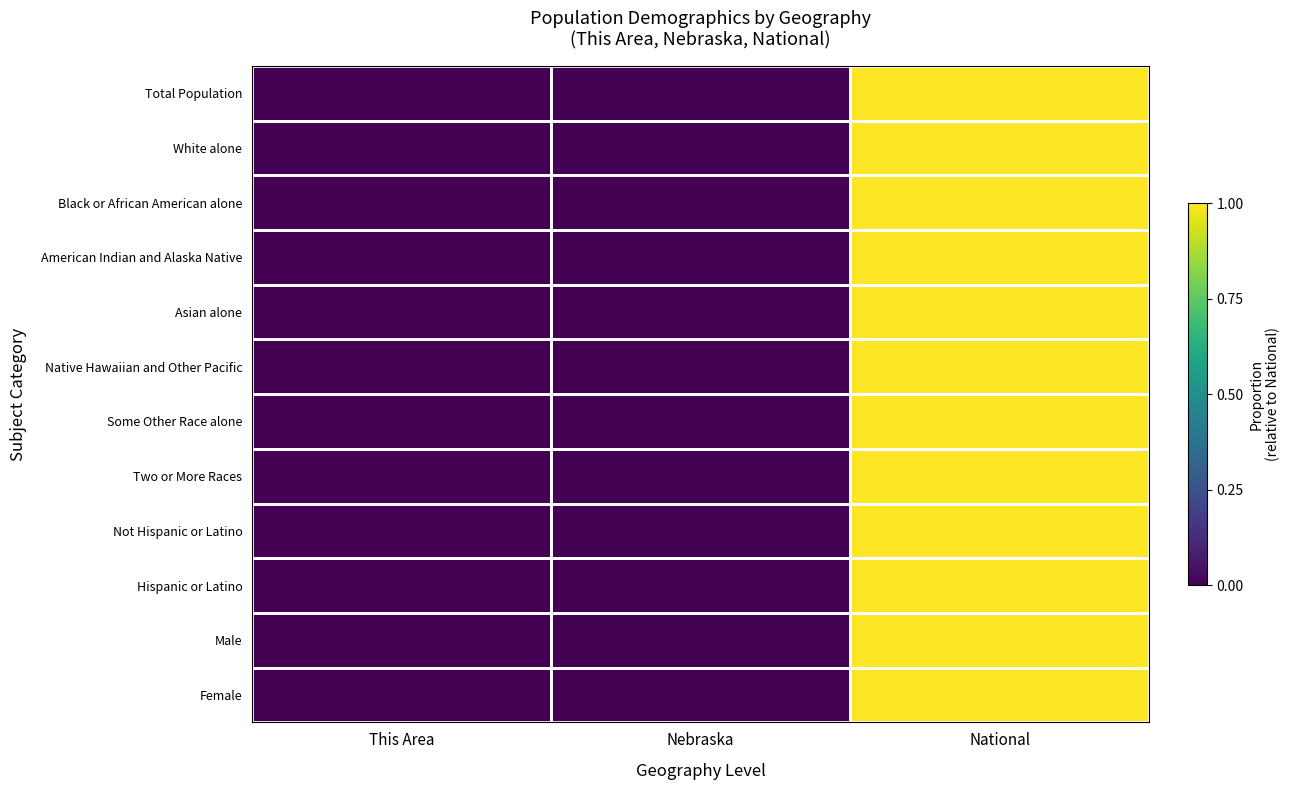

Reading right to left, extract all data points from this chart.

Total Population: National=1.0	Nebraska=0.0	This Area=0.0
White alone: National=1.0	Nebraska=0.0	This Area=0.0
Black or African American alone: National=1.0	Nebraska=0.0	This Area=0.0
American Indian and Alaska Native: National=1.0	Nebraska=0.0	This Area=0.0
Asian alone: National=1.0	Nebraska=0.0	This Area=0.0
Native Hawaiian and Other Pacific: National=1.0	Nebraska=0.0	This Area=0.0
Some Other Race alone: National=1.0	Nebraska=0.0	This Area=0.0
Two or More Races: National=1.0	Nebraska=0.0	This Area=0.0
Not Hispanic or Latino: National=1.0	Nebraska=0.0	This Area=0.0
Hispanic or Latino: National=1.0	Nebraska=0.0	This Area=0.0
Male: National=1.0	Nebraska=0.0	This Area=0.0
Female: National=1.0	Nebraska=0.0	This Area=0.0